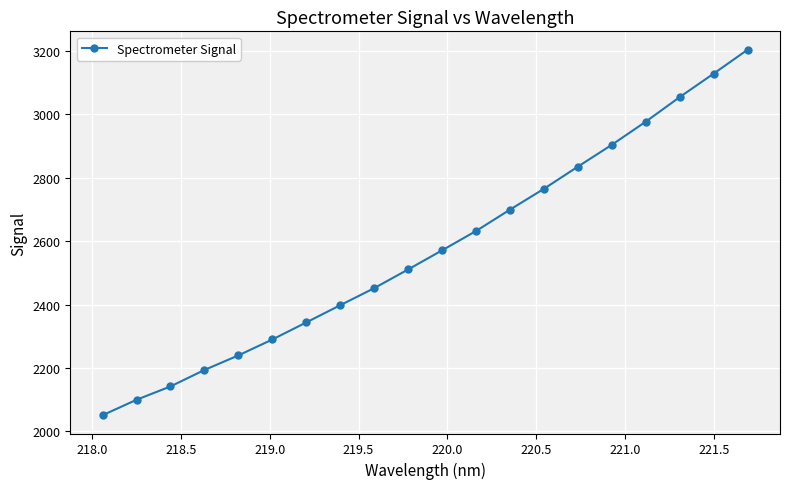

True or false: there are more than 0 points higher than both neighbors.

False